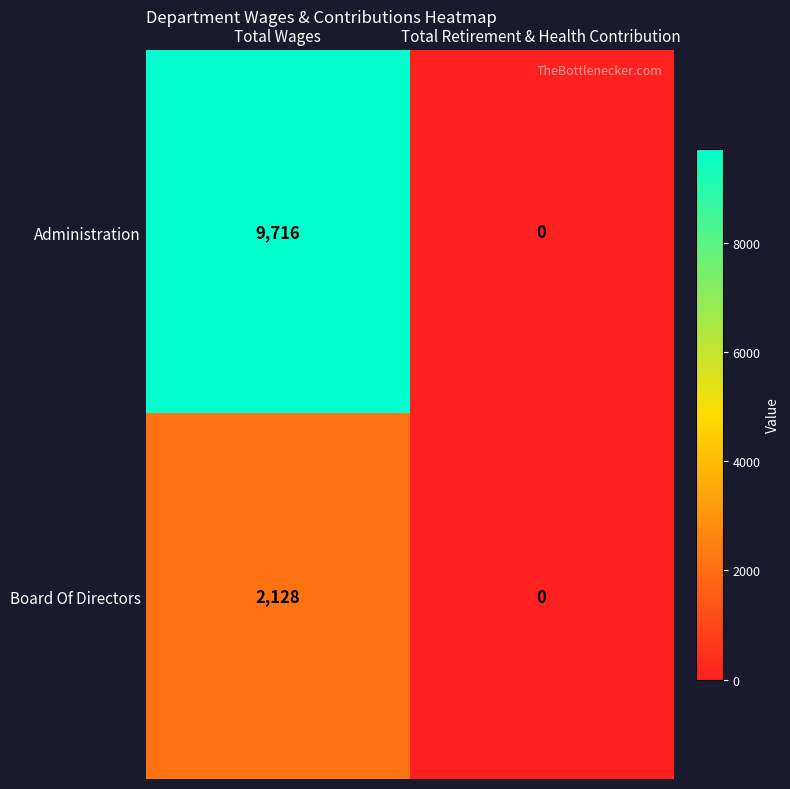

Reading right to left, what are all the values shown in this chart?

Administration: Total Retirement & Health Contribution=0	Total Wages=9716
Board Of Directors: Total Retirement & Health Contribution=0	Total Wages=2128